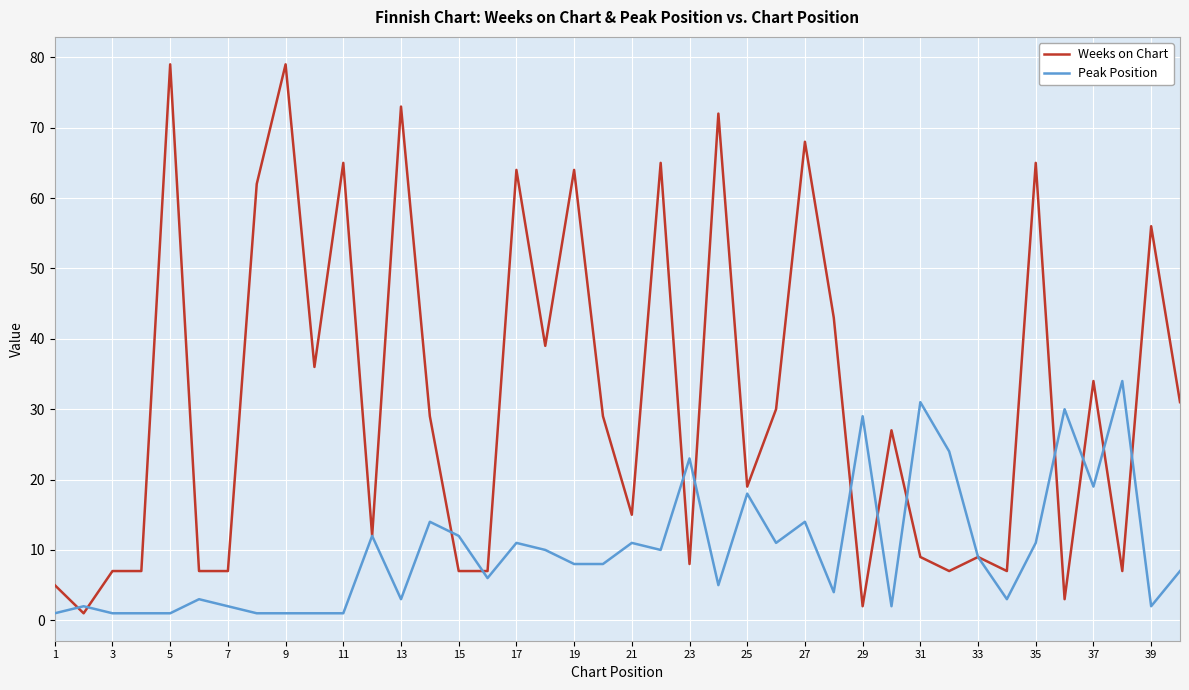

Which series has the largest range (max minus min)?

Weeks on Chart